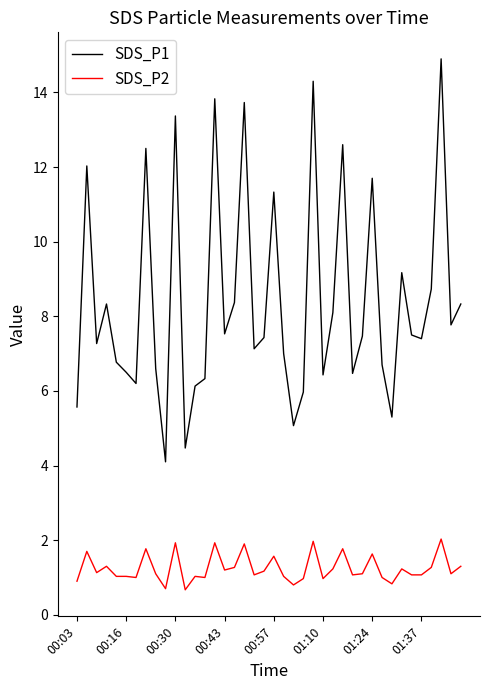

Which series has the widest spread of values?

SDS_P1